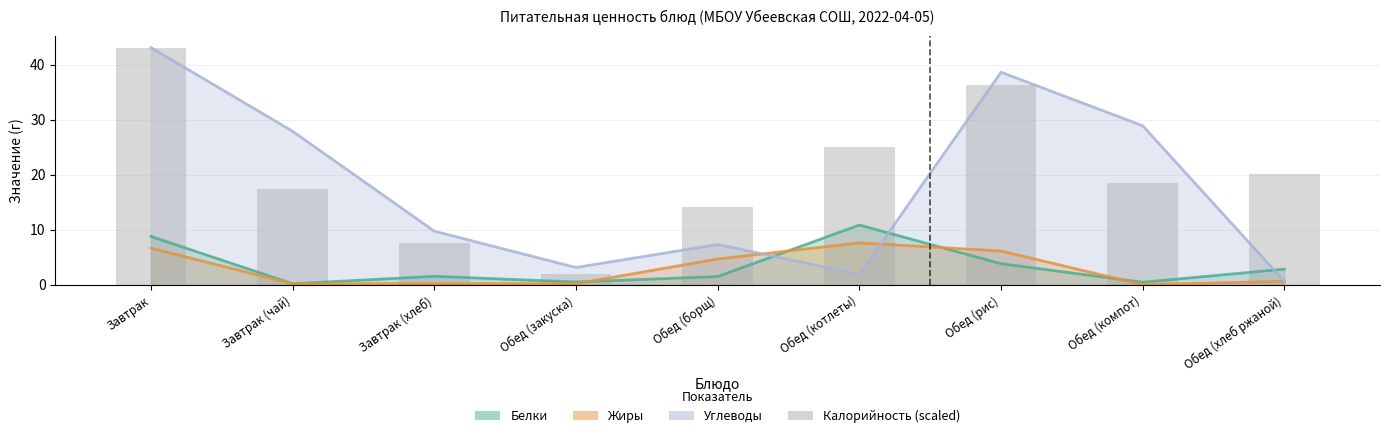

How many values are below 18?

4